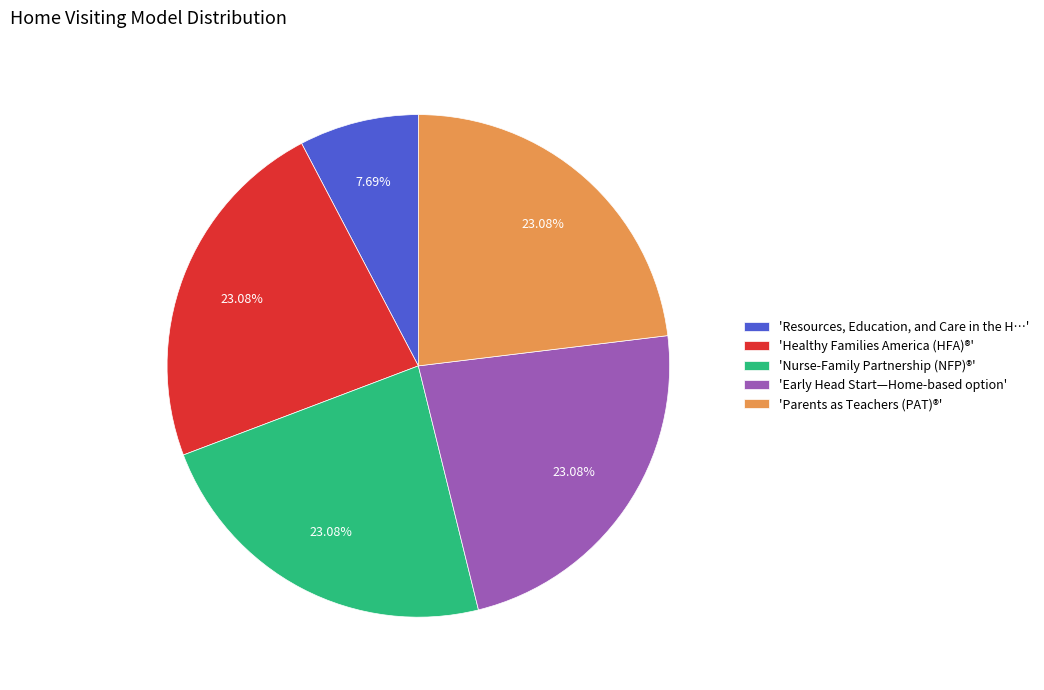

To the nearest percent, what is the average slice percentage?

20%